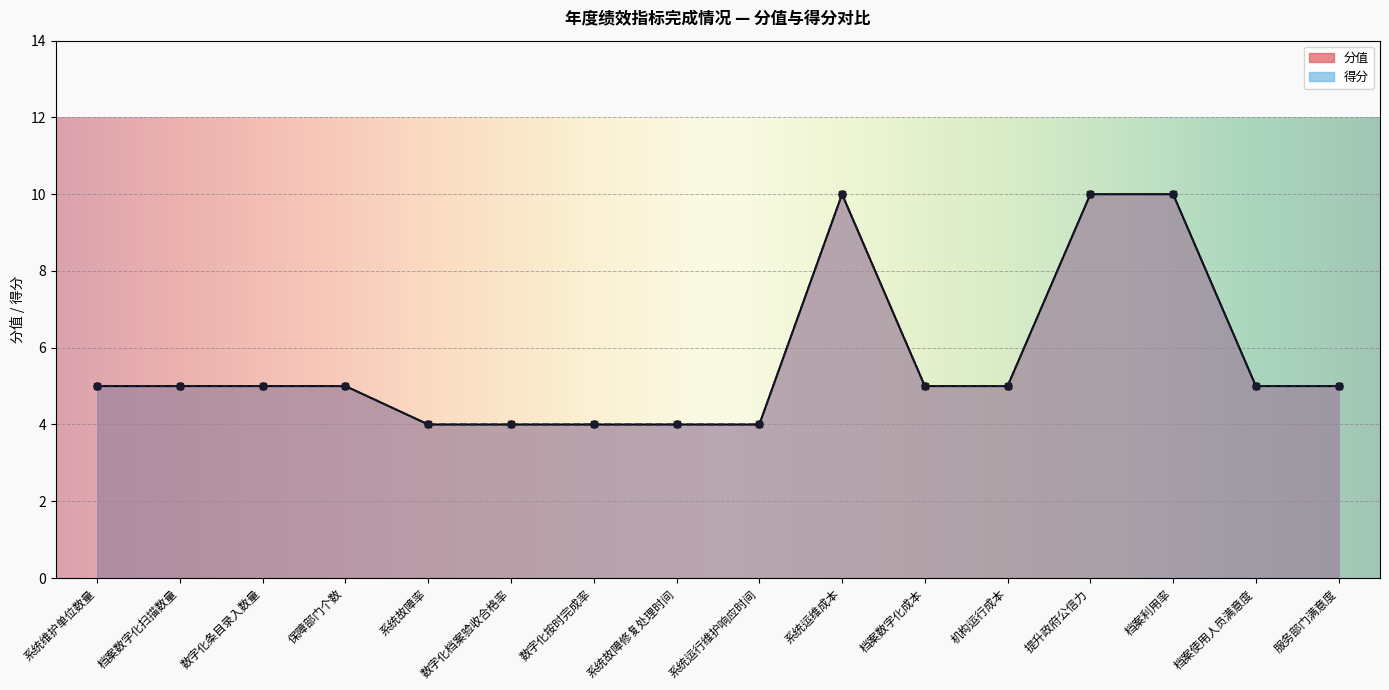

True or false: 分值 has more than 2 interior local peaks.

False